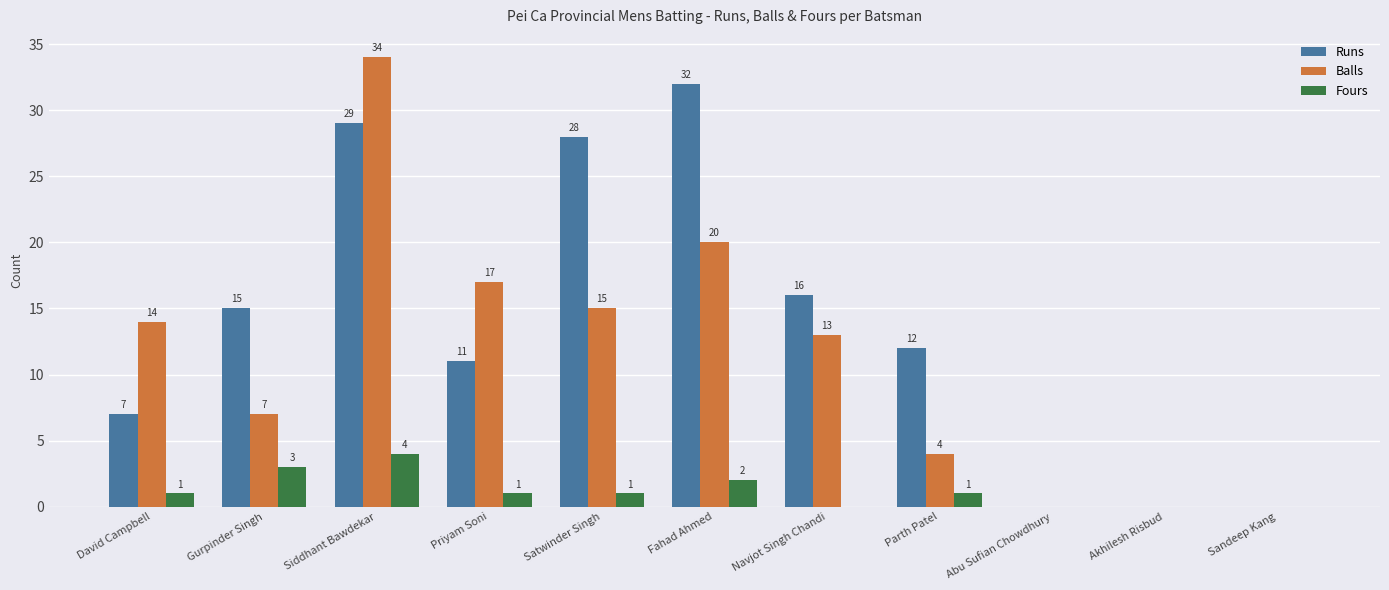

Reading left to right, extract all data points from this chart.

Runs: David Campbell=7	Gurpinder Singh=15	Siddhant Bawdekar=29	Priyam Soni=11	Satwinder Singh=28	Fahad Ahmed=32	Navjot Singh Chandi=16	Parth Patel=12	Abu Sufian Chowdhury=0	Akhilesh Risbud=0	Sandeep Kang=0
Balls: David Campbell=14	Gurpinder Singh=7	Siddhant Bawdekar=34	Priyam Soni=17	Satwinder Singh=15	Fahad Ahmed=20	Navjot Singh Chandi=13	Parth Patel=4	Abu Sufian Chowdhury=0	Akhilesh Risbud=0	Sandeep Kang=0
Fours: David Campbell=1	Gurpinder Singh=3	Siddhant Bawdekar=4	Priyam Soni=1	Satwinder Singh=1	Fahad Ahmed=2	Navjot Singh Chandi=0	Parth Patel=1	Abu Sufian Chowdhury=0	Akhilesh Risbud=0	Sandeep Kang=0